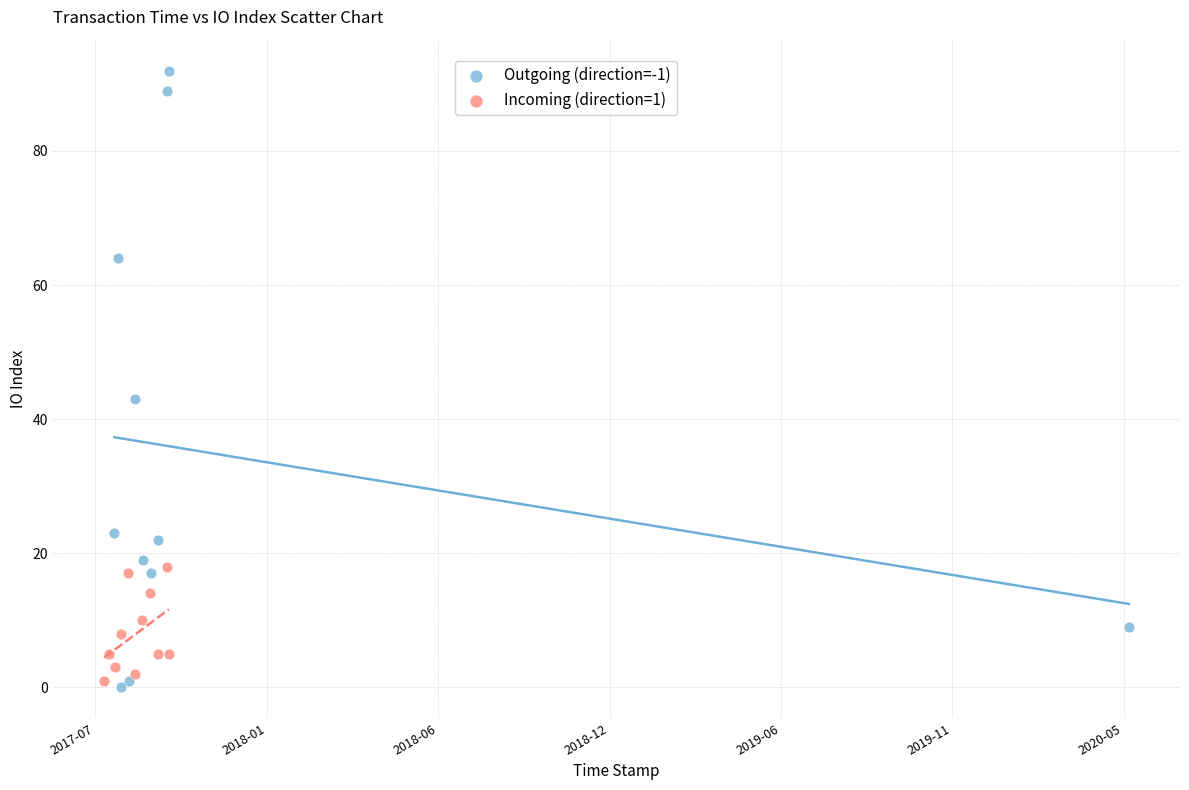

Which series contains the highest Y value?

Outgoing (direction=-1)